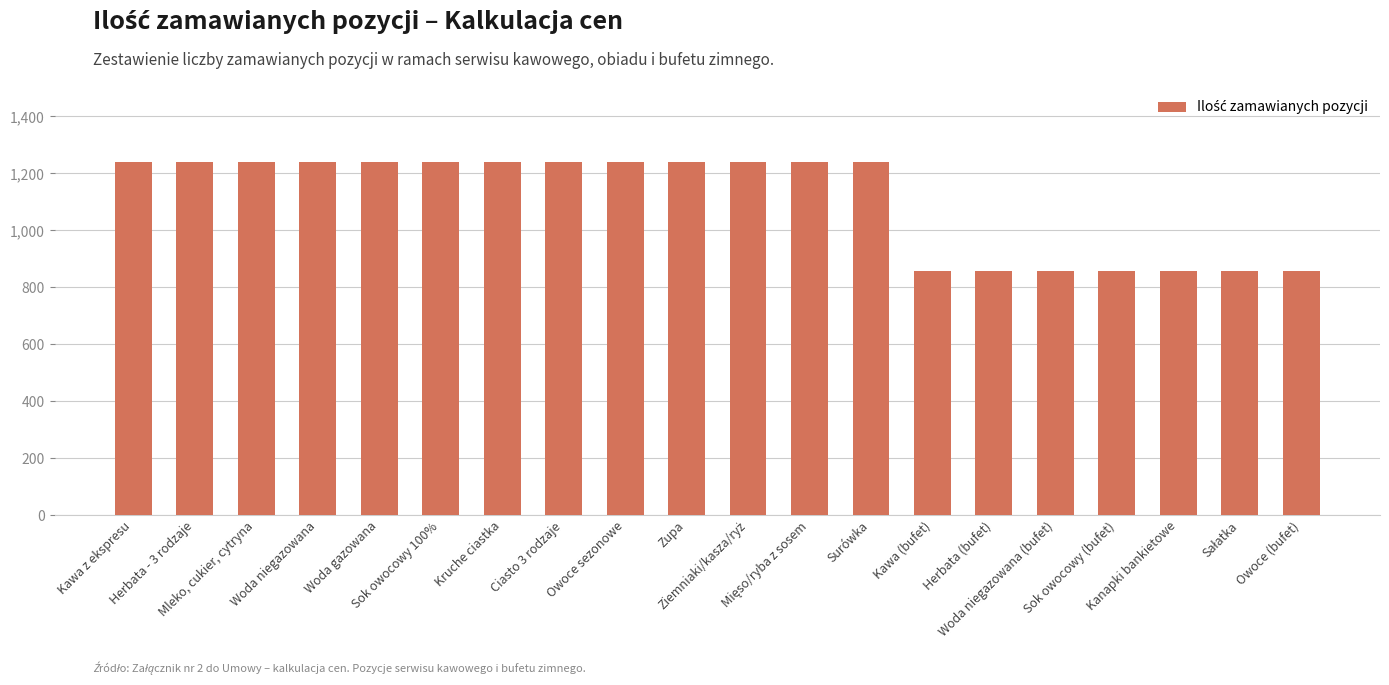

What is the value of the 1st bar from the left?

1240